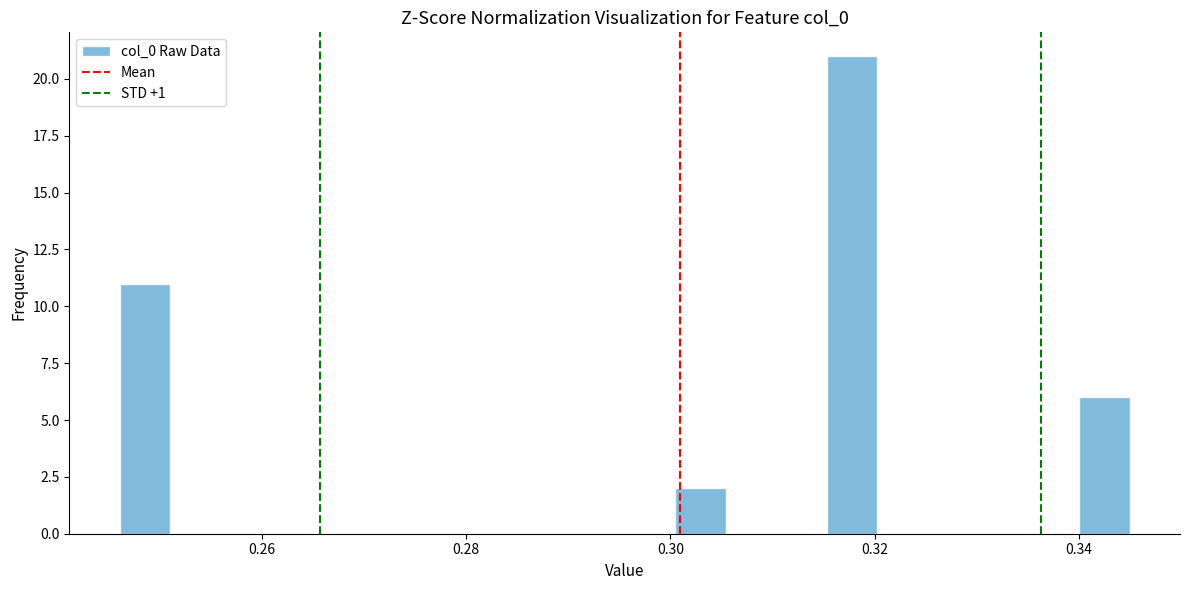

Around what value on the x-axis is the tallest bar? Give the approximate position of its centre, as read against the axis.

0.318